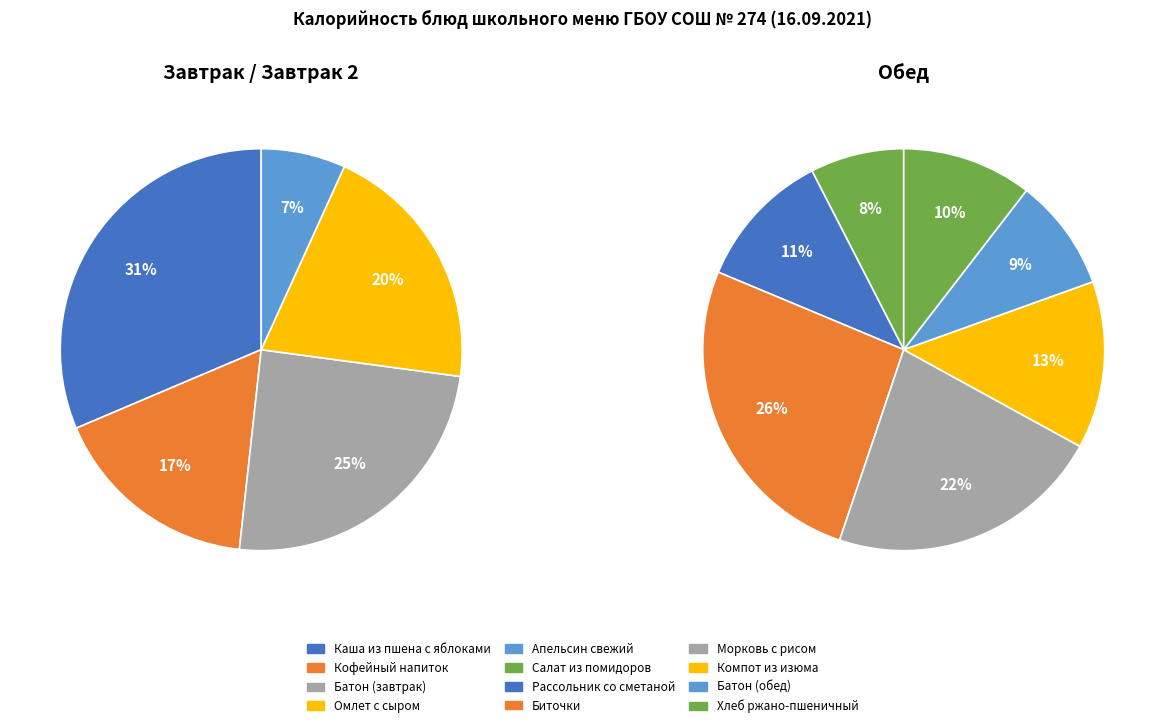

Does any single category account for the majority?

No